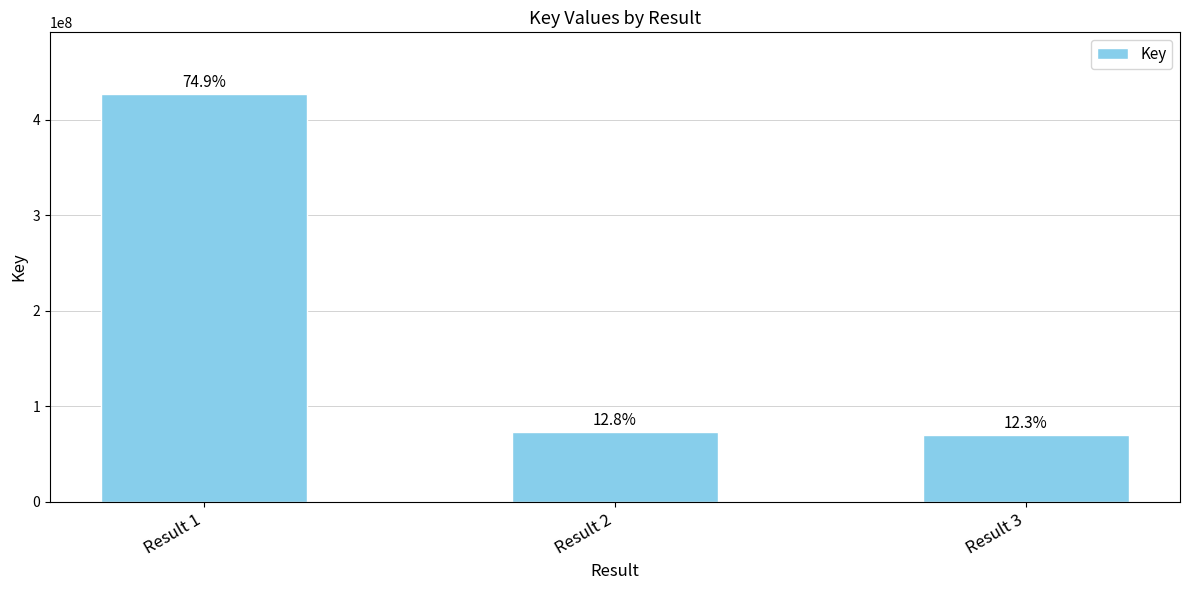

How many bars are there in total?

3